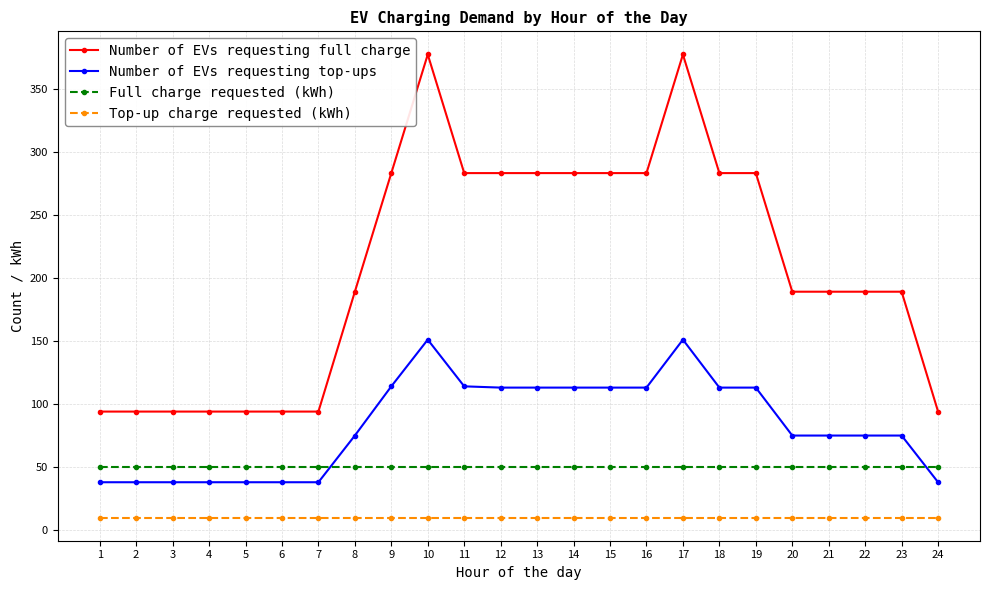

True or false: Number of EVs requesting top-ups has more than 0 points higher than both neighbors.

True